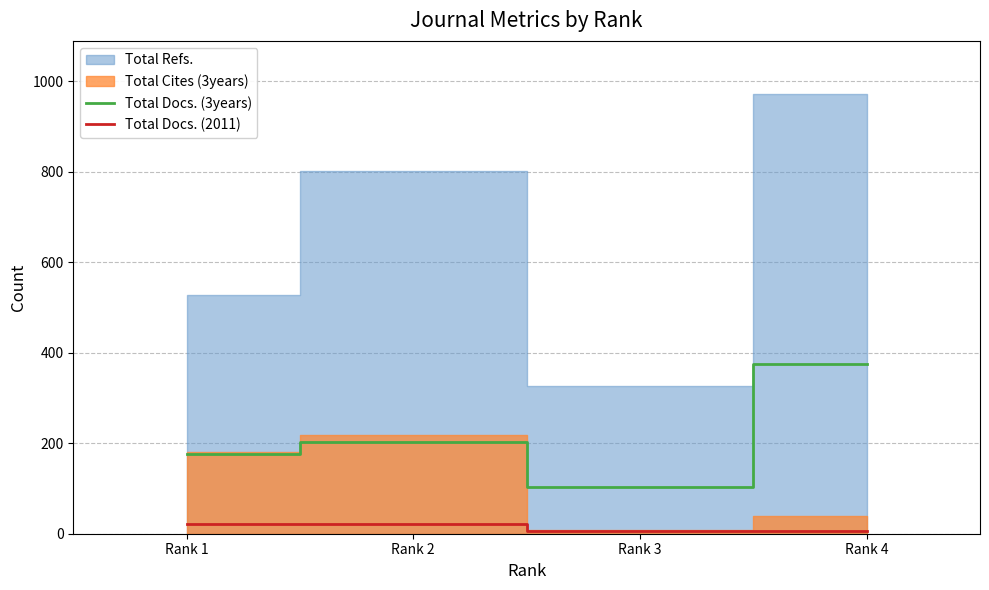

At which category does the chart reach its minimum across all series?

Rank 3